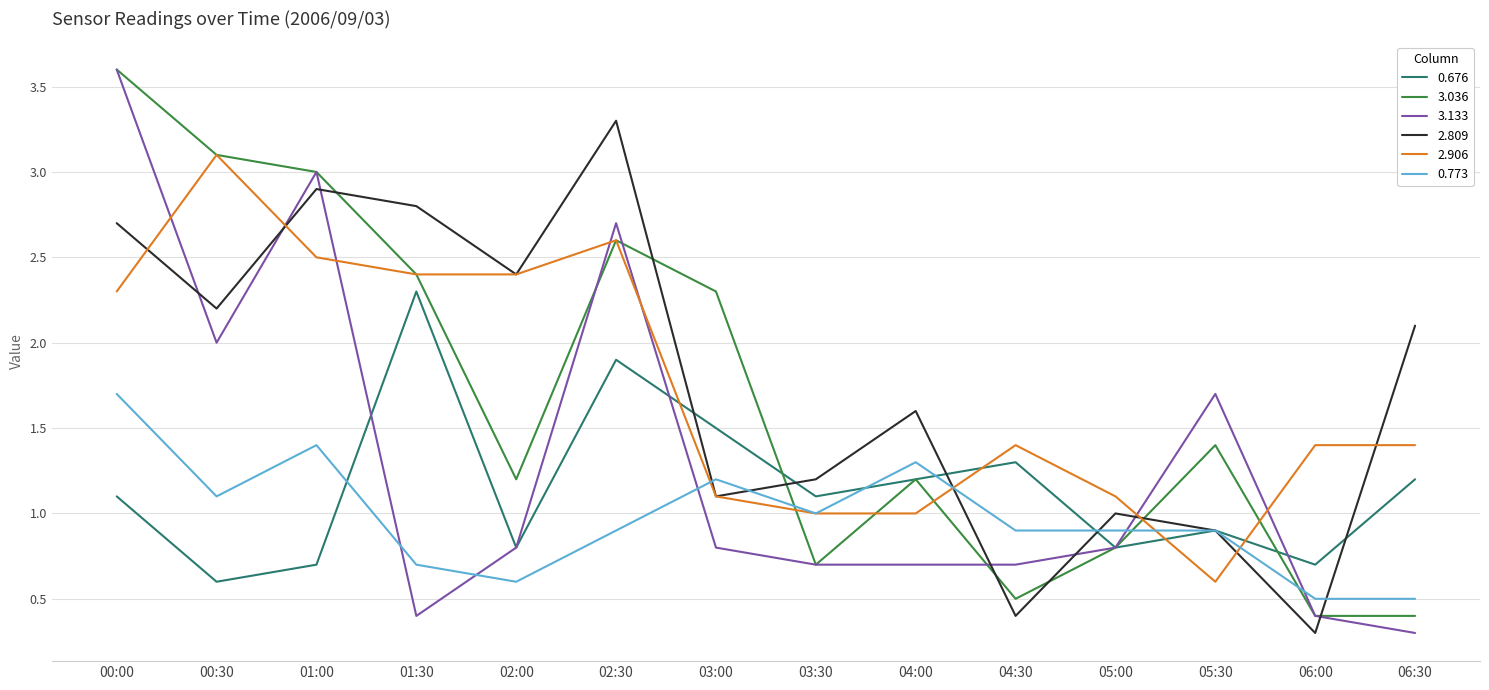

Between 02:00 and 05:00, which series saw the biggest shift?

2.809